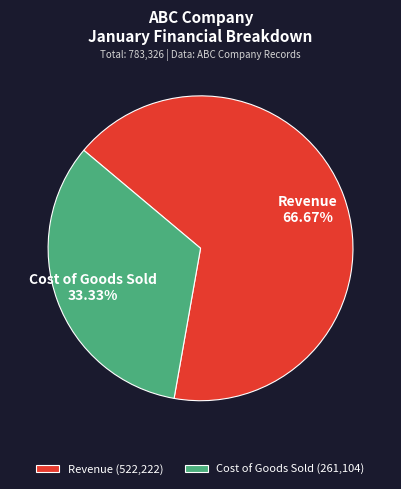

Does any single category account for the majority?

Yes